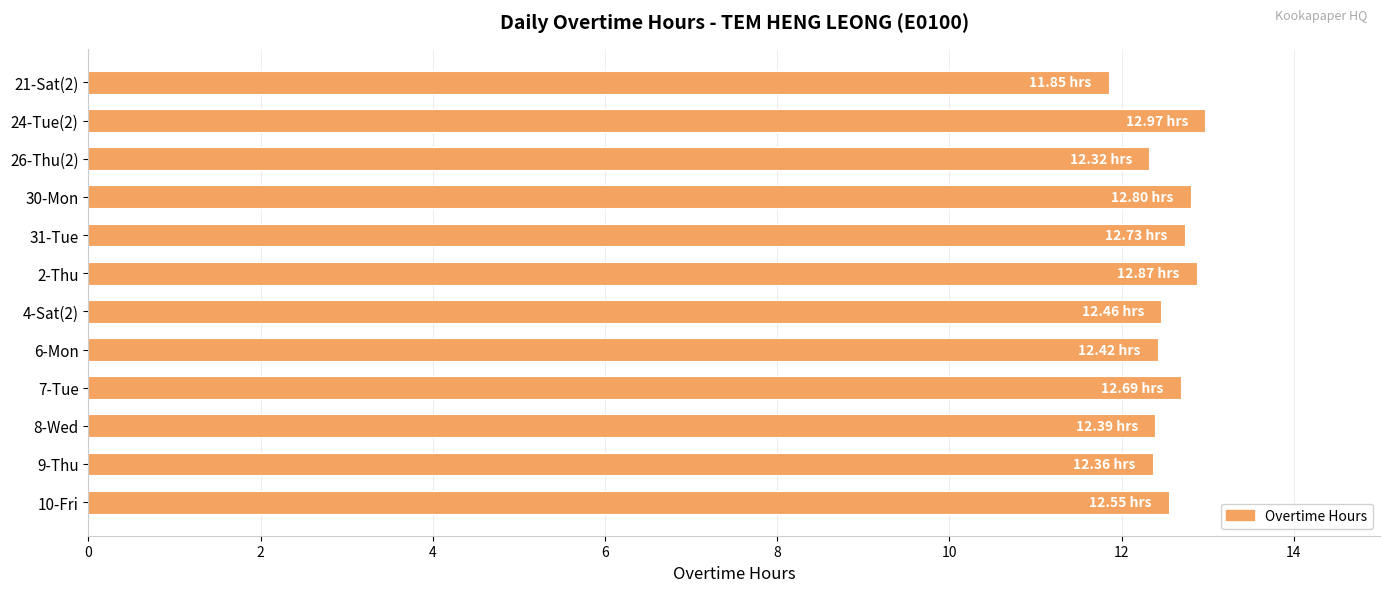

Are the bars horizontal?

Yes